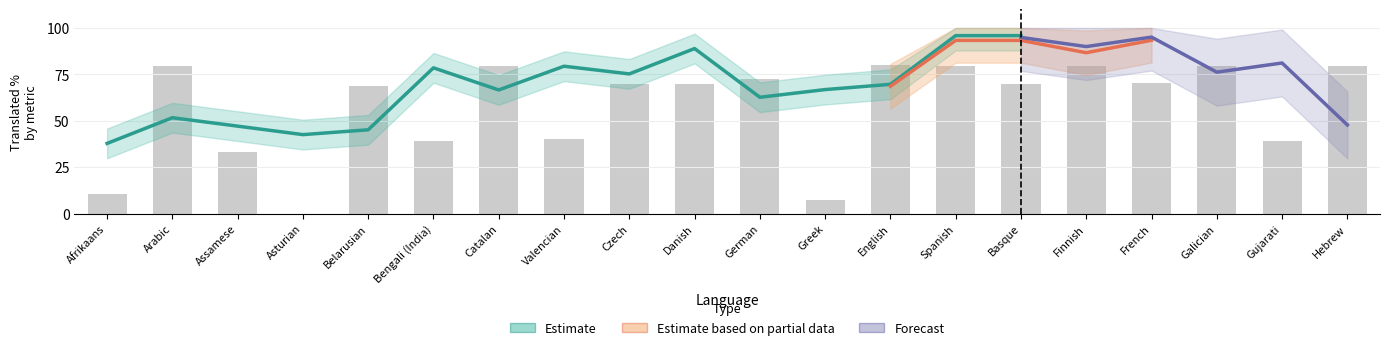

Between Valencian and Bengali (India), which is larger?

Valencian